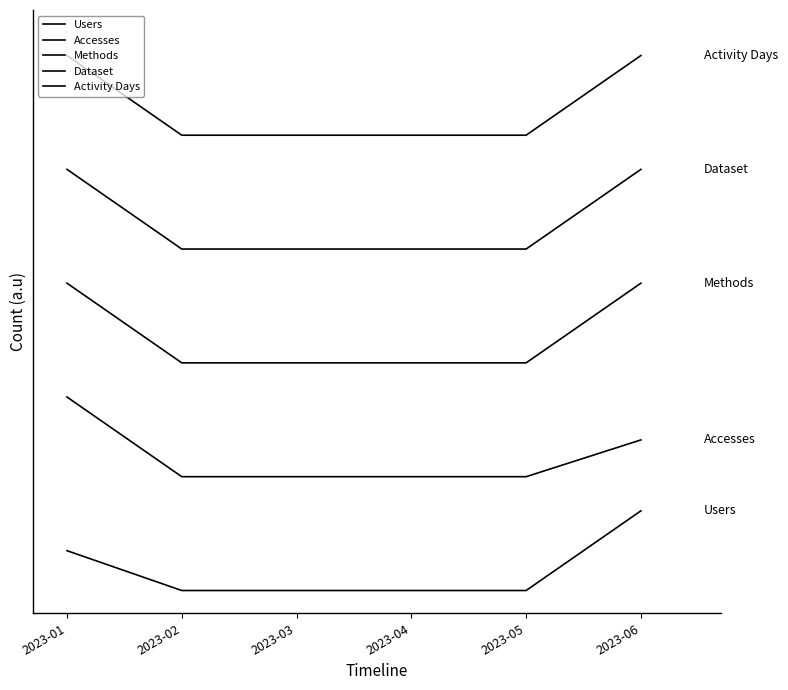

What is the approximate value of Dataset at 2023-04?

15.0